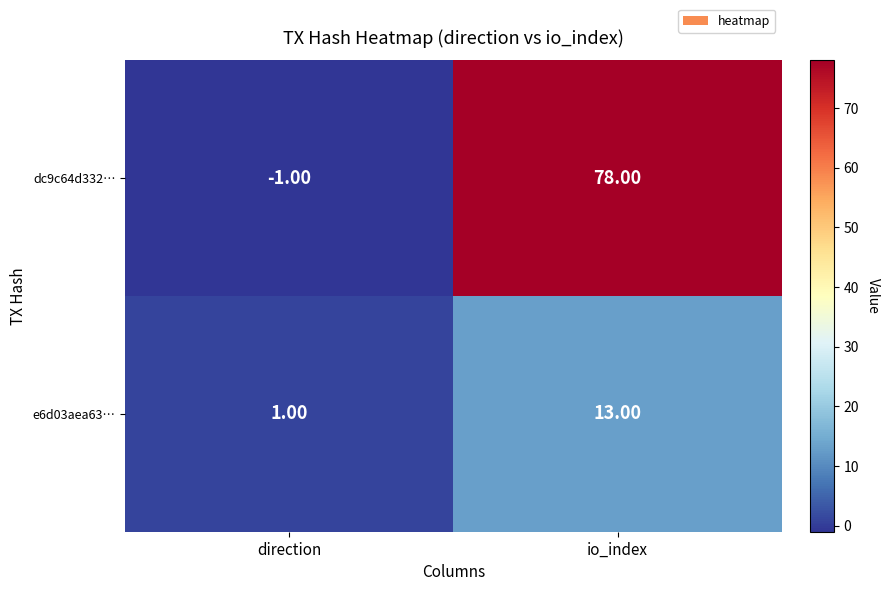

How many series are shown in this chart?

2